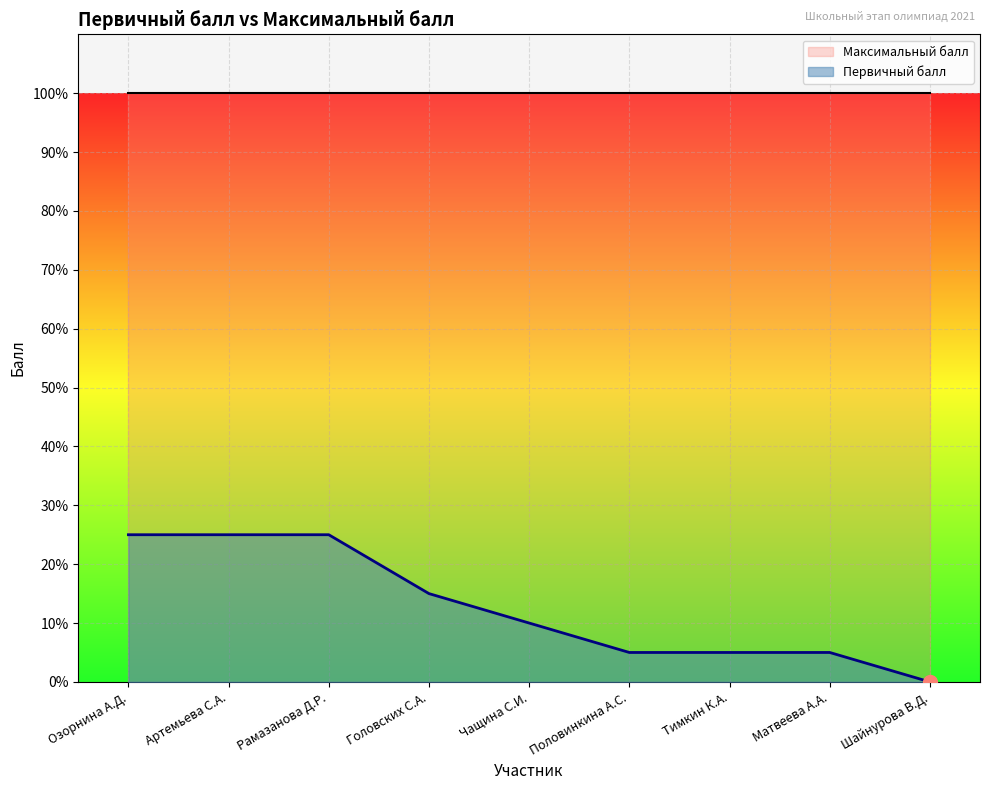

What value does the data have at Тимкин К.А., to the nearest 5?

5